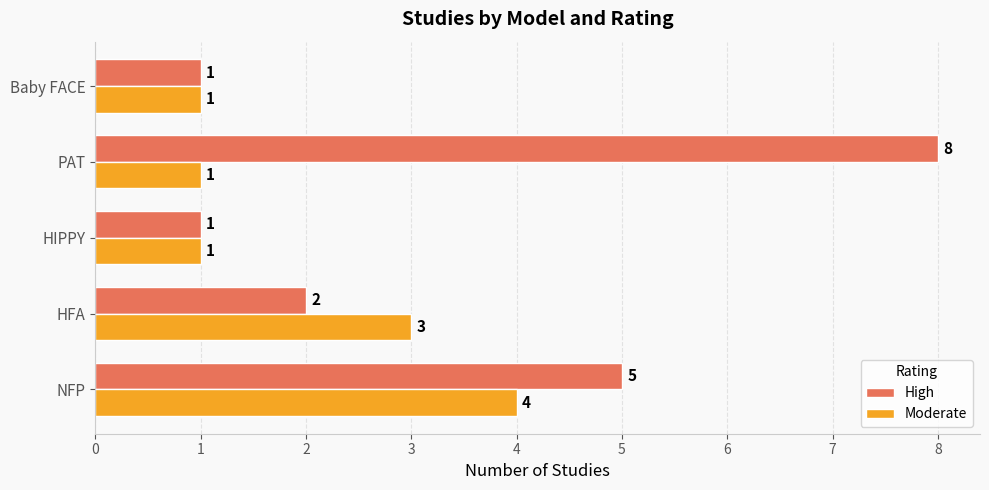

What is the difference between the maximum and minimum values in the High series?

7